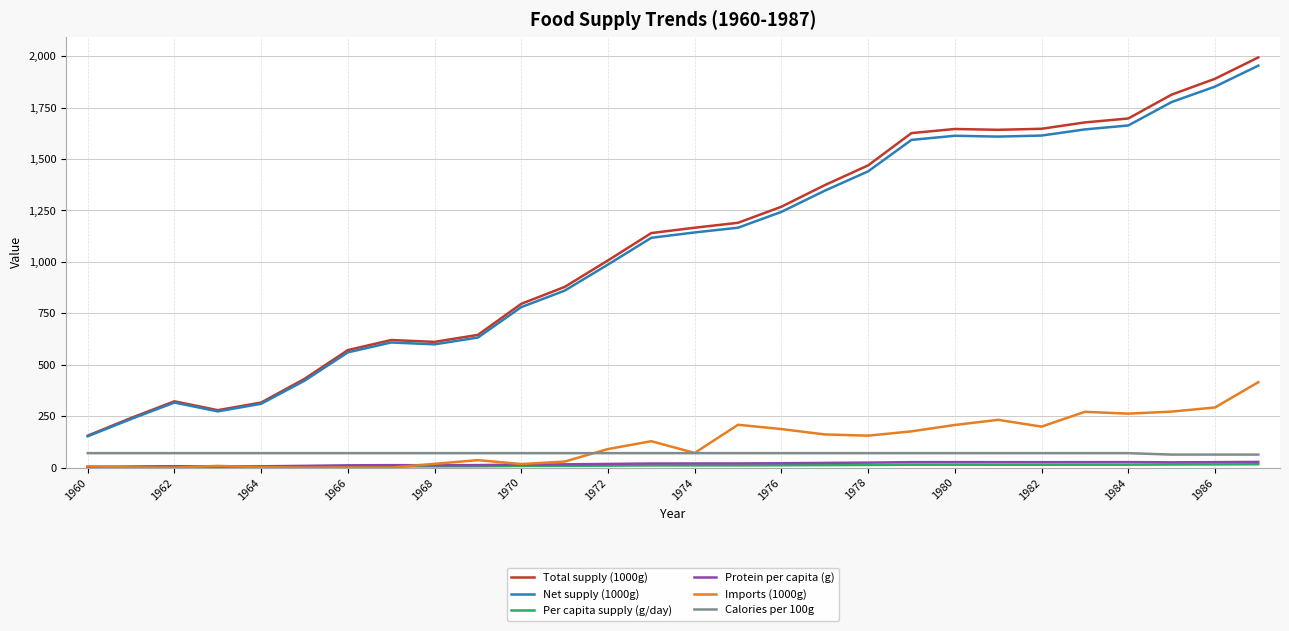

Does the chart have visible grid lines?

Yes